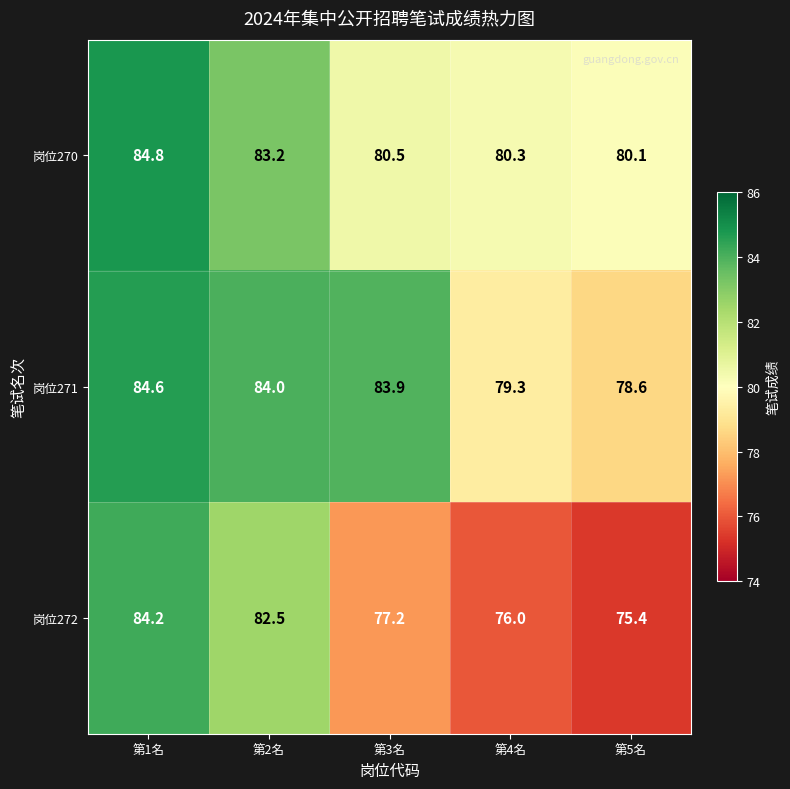

The 岗位271 series shows 32.9 at 第2名. True or false?

False